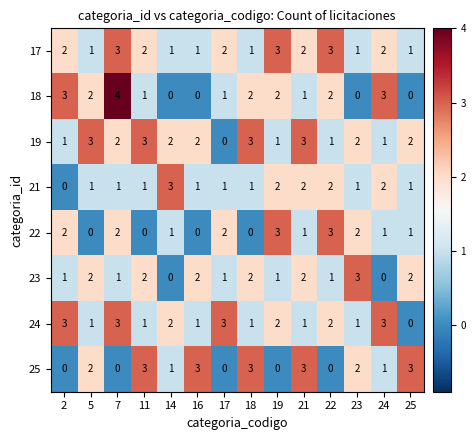

Which label corresponds to the largest value in the chart?

7